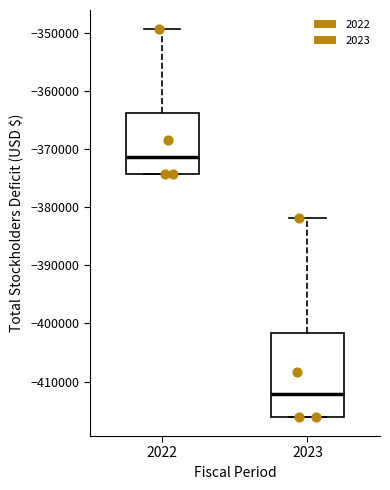

Where does the upper whisker of the box at x = 2023 end on the y-axis? The values are not printed on the chart, so give them approximately, as read against the axis.

-382000